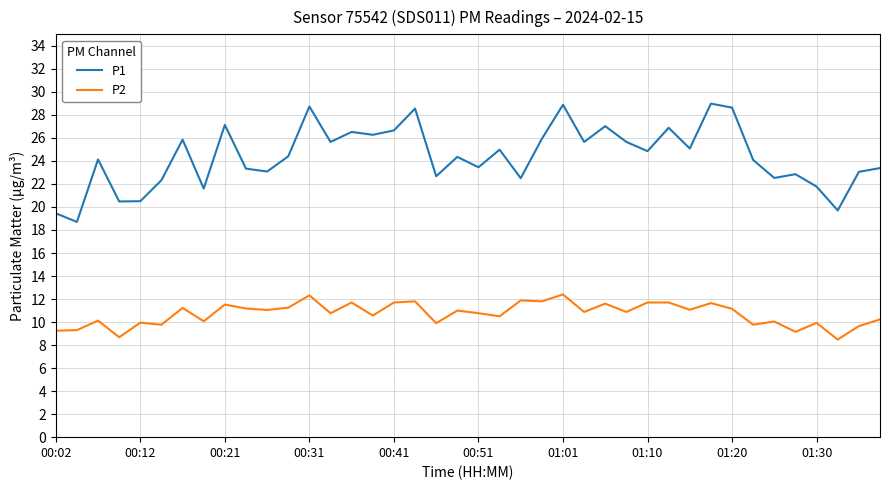

List the series in order of their overall mean, lowest first.

P2, P1